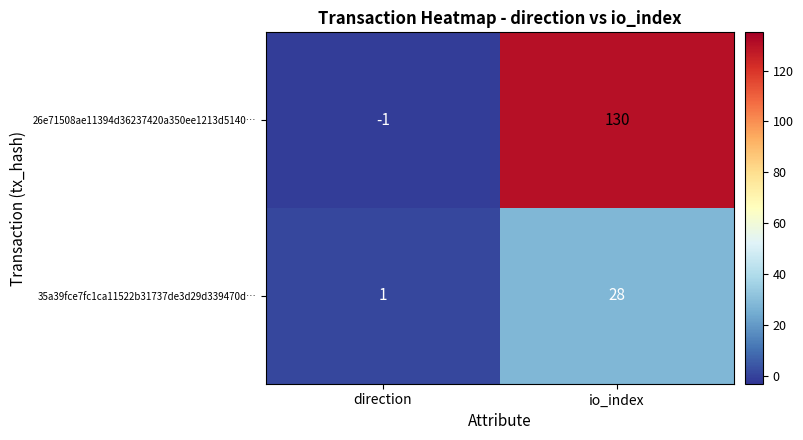

Which series has the widest spread of values?

26e71508ae11394d36237420a350ee1213d5140…